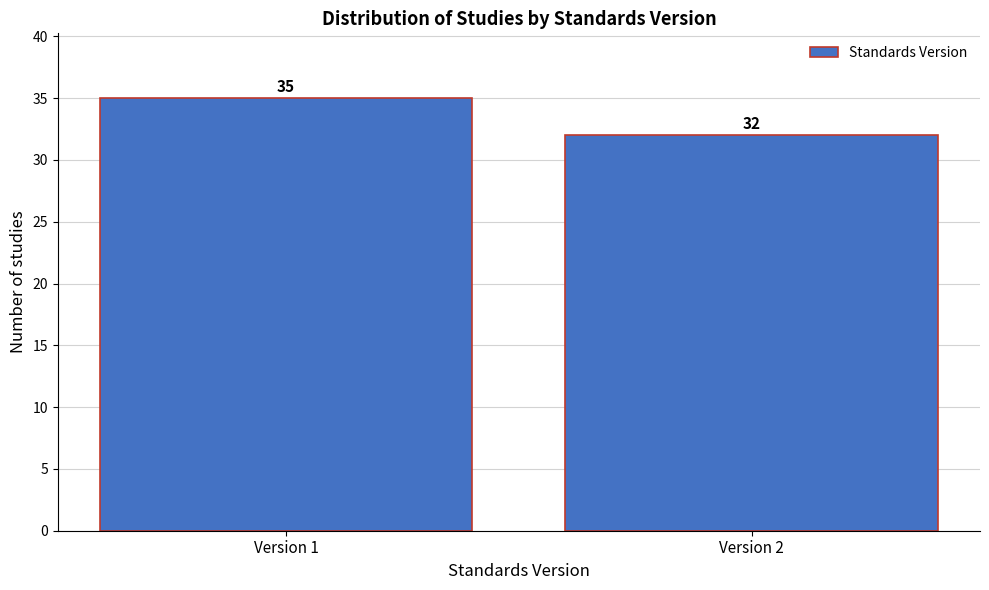

Reading right to left, what are all the values shown in this chart?

Version 2=32	Version 1=35